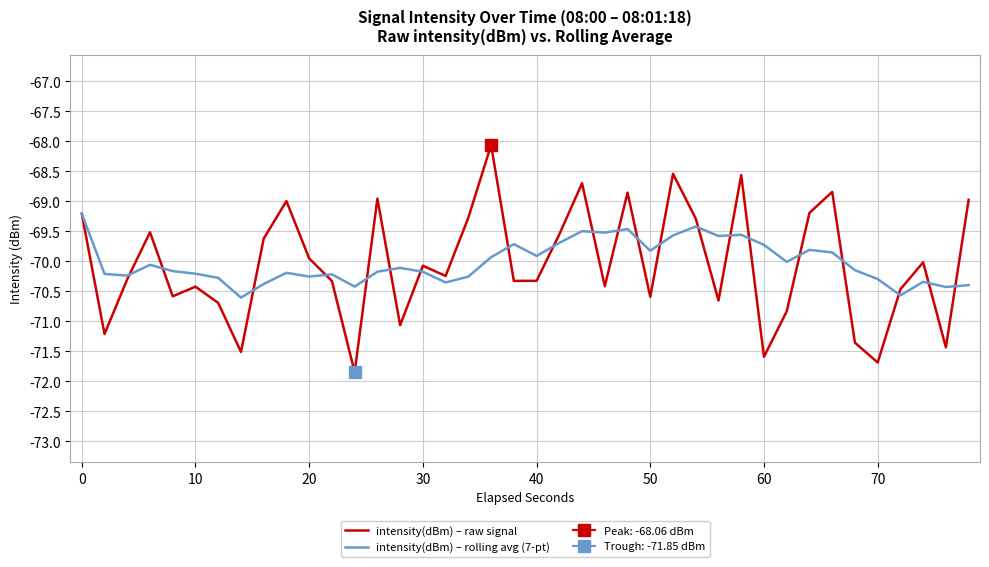

How many interior local peaks does the intensity(dBm) – raw signal series have?

12